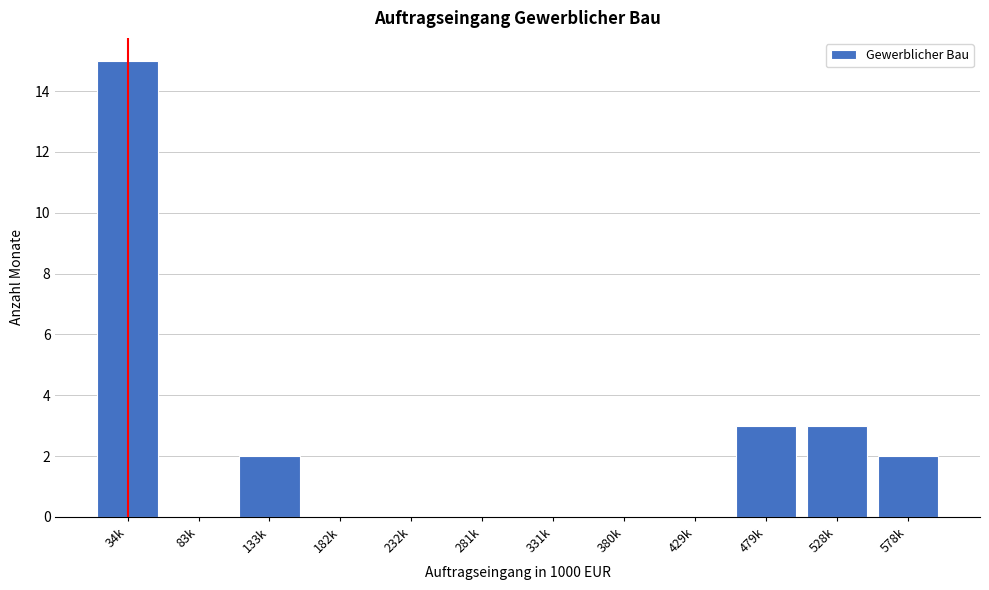

Reading right to left, list all the values displayed in this chart.

578k=2	528k=3	479k=3	429k=0	380k=0	331k=0	281k=0	232k=0	182k=0	133k=2	83k=0	34k=15